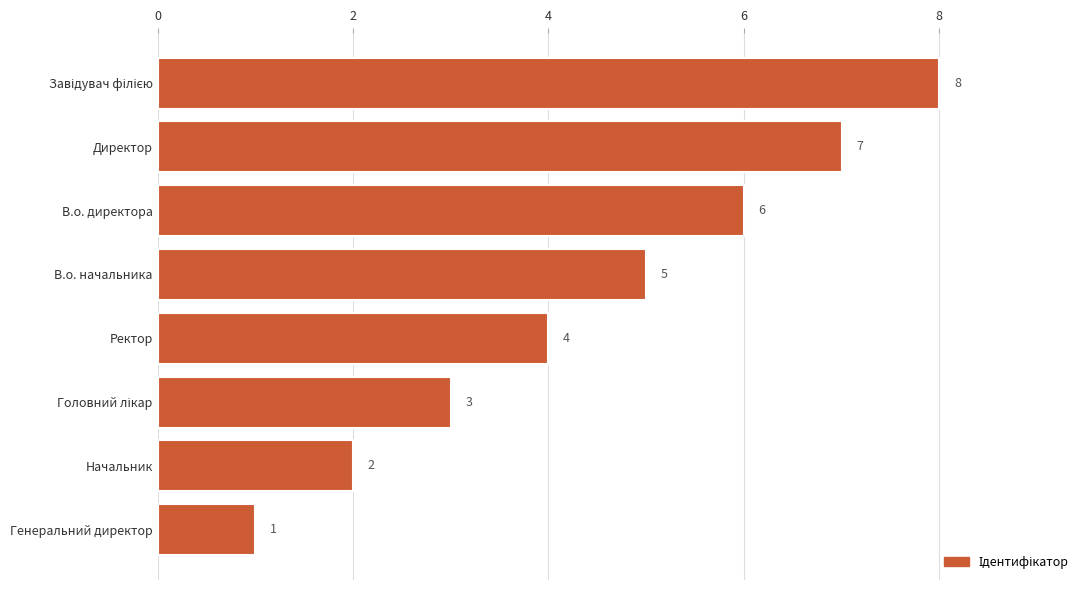

How many values are below 5?

4